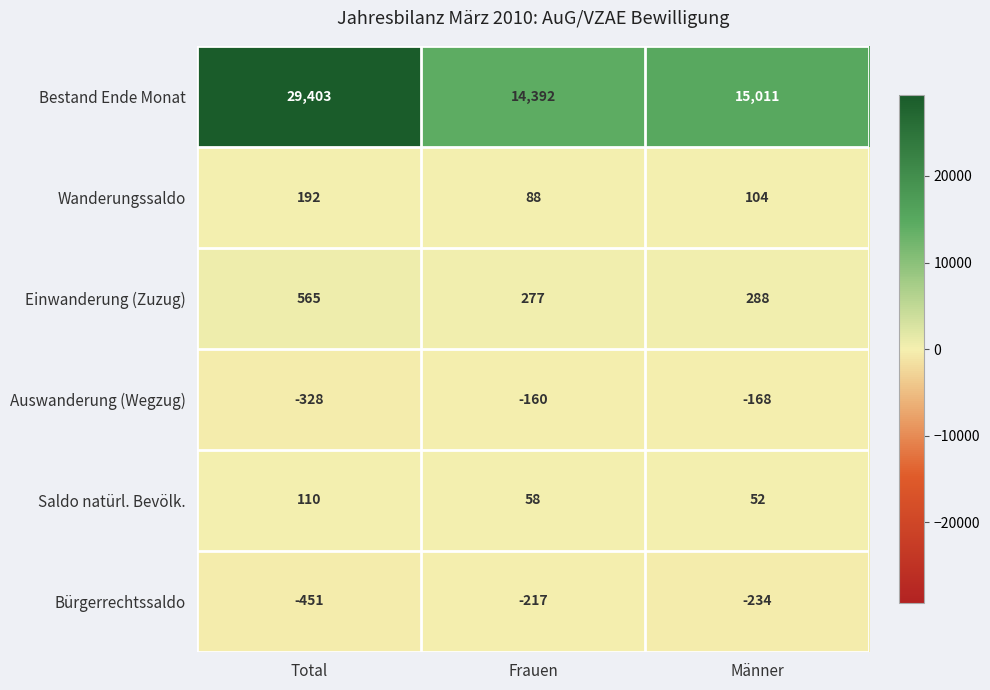

At which category does the chart reach its peak across all series?

Total